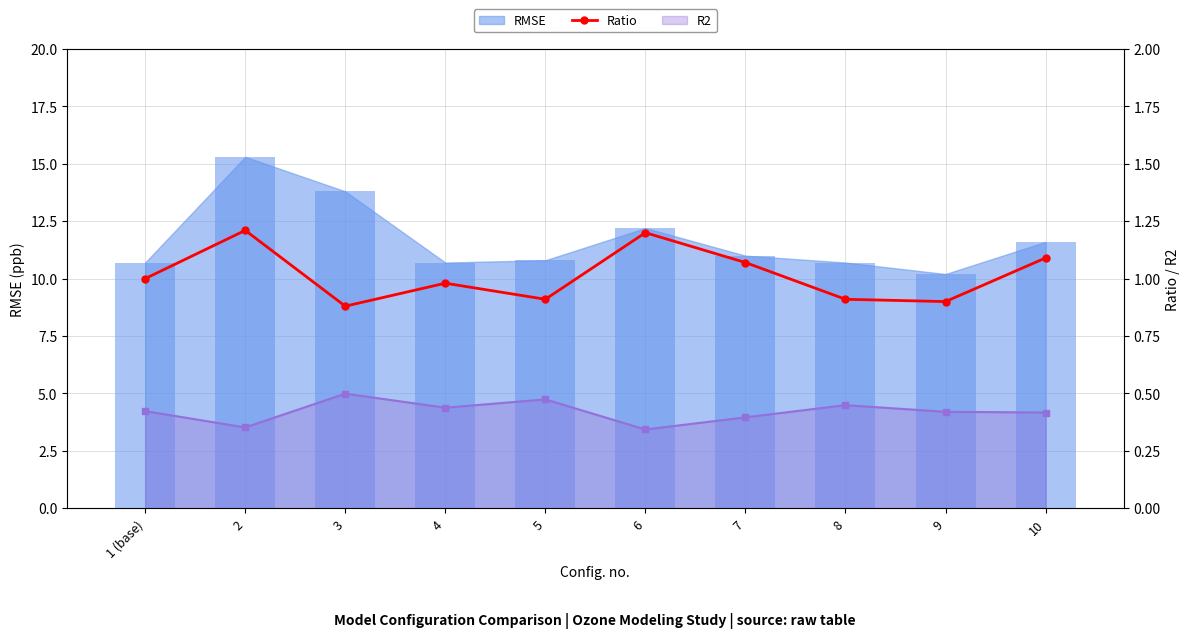

Reading right to left, list all the values displayed in this chart.

1.1	0.9	0.9	1.1	1.2	0.9	1.0	0.9	1.2	1.0